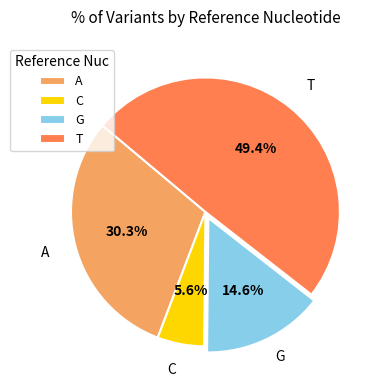

Approximately how many times larger is the value at A compared to G?

2.1